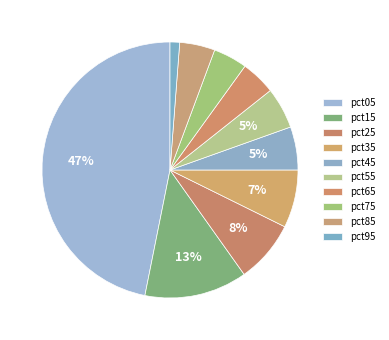

To the nearest percent, what is the combined percentage of pct55 and pct75?

9%